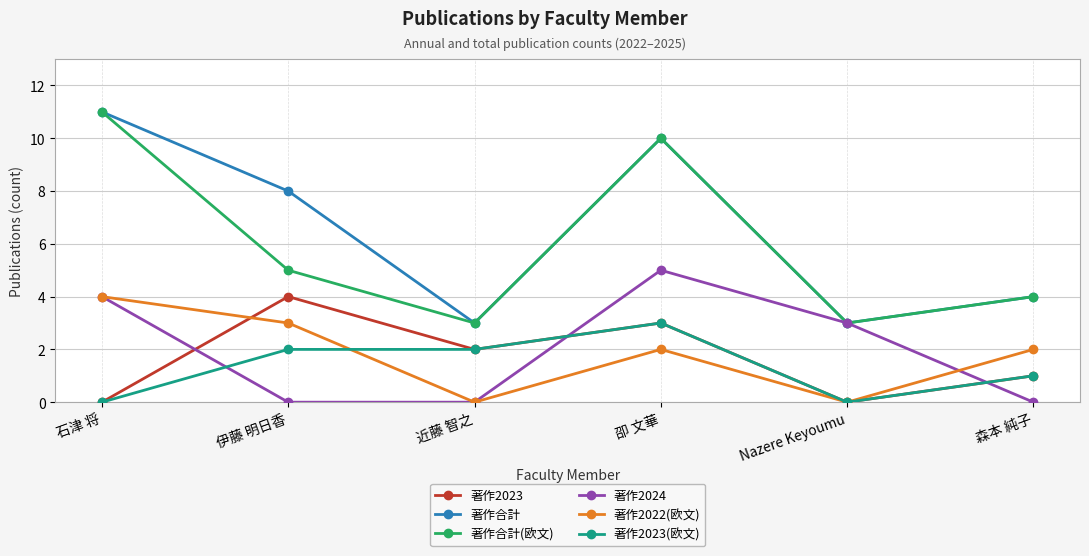

What is the total value across all series at 森本 純子?

12